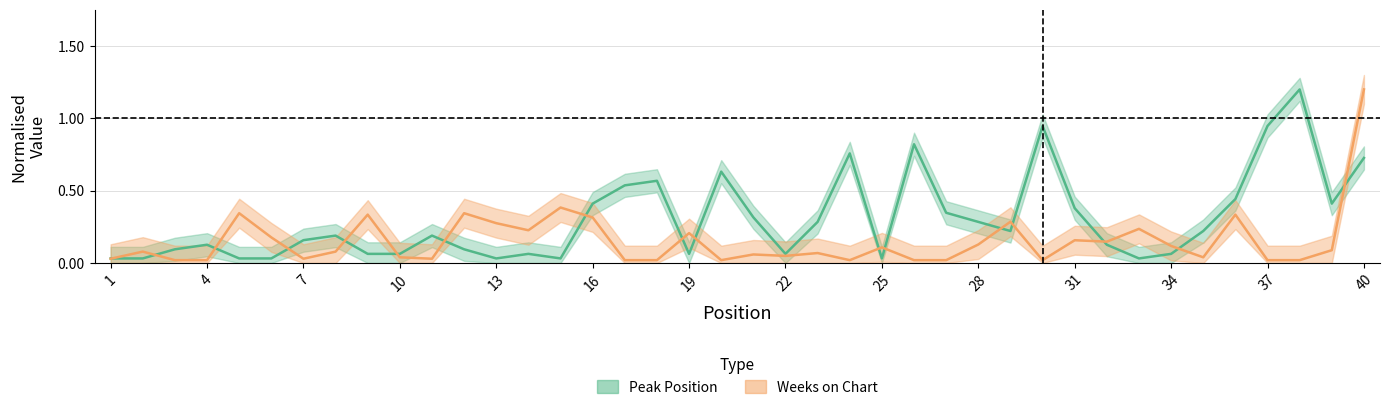

Where do Peak Position and Weeks on Chart first cross each other?

1 and 2